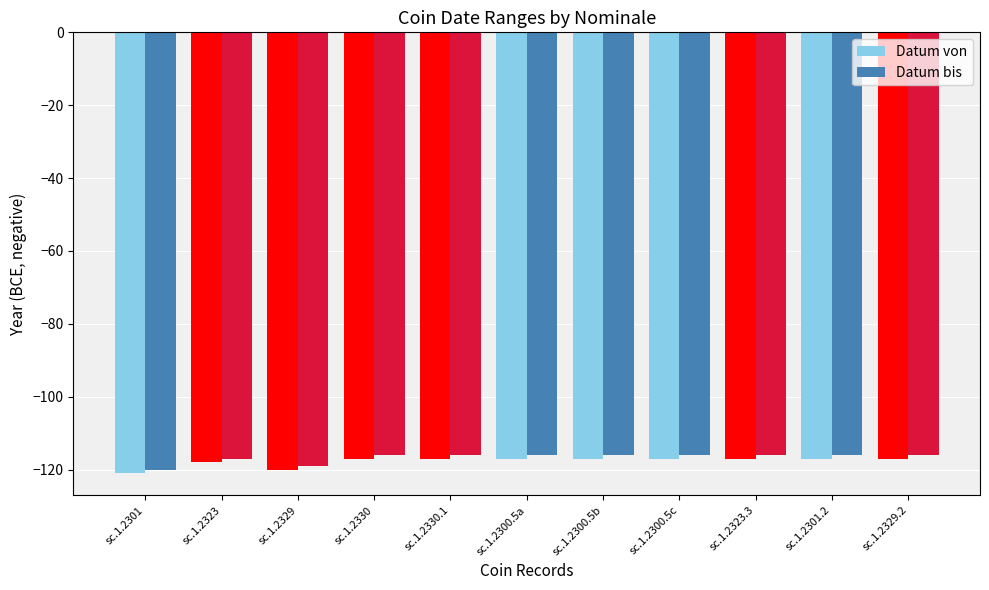

The Datum bis series shows -177 at sc.1.2301. True or false?

False